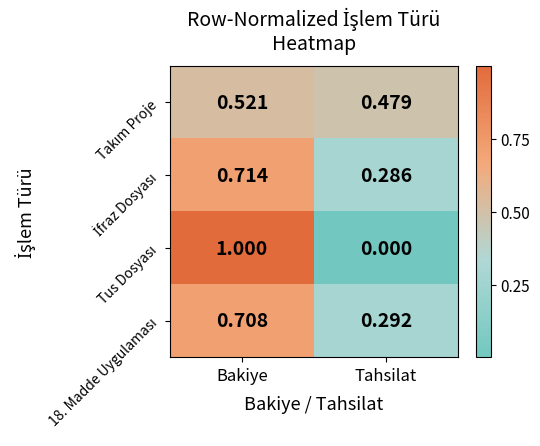

At which category is the sum across all series the highest?

Bakiye